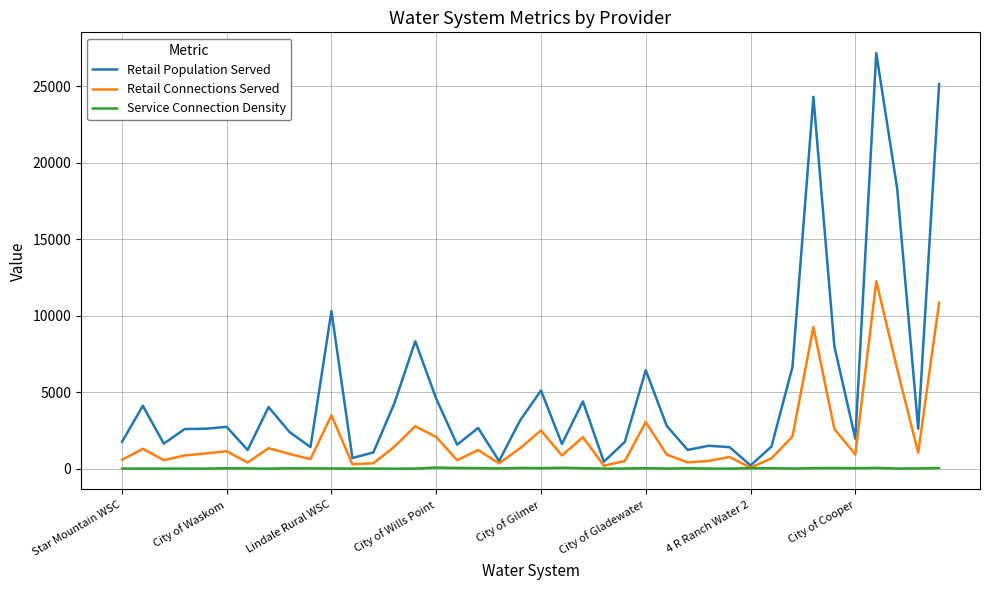

List the series in order of their peak value, highest first.

Retail Population Served, Retail Connections Served, Service Connection Density